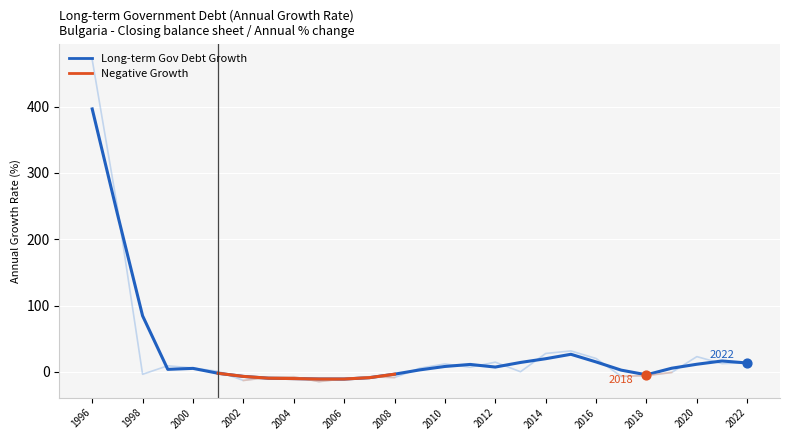

Which series has the widest spread of Y values?

Long-term Gov Debt Growth